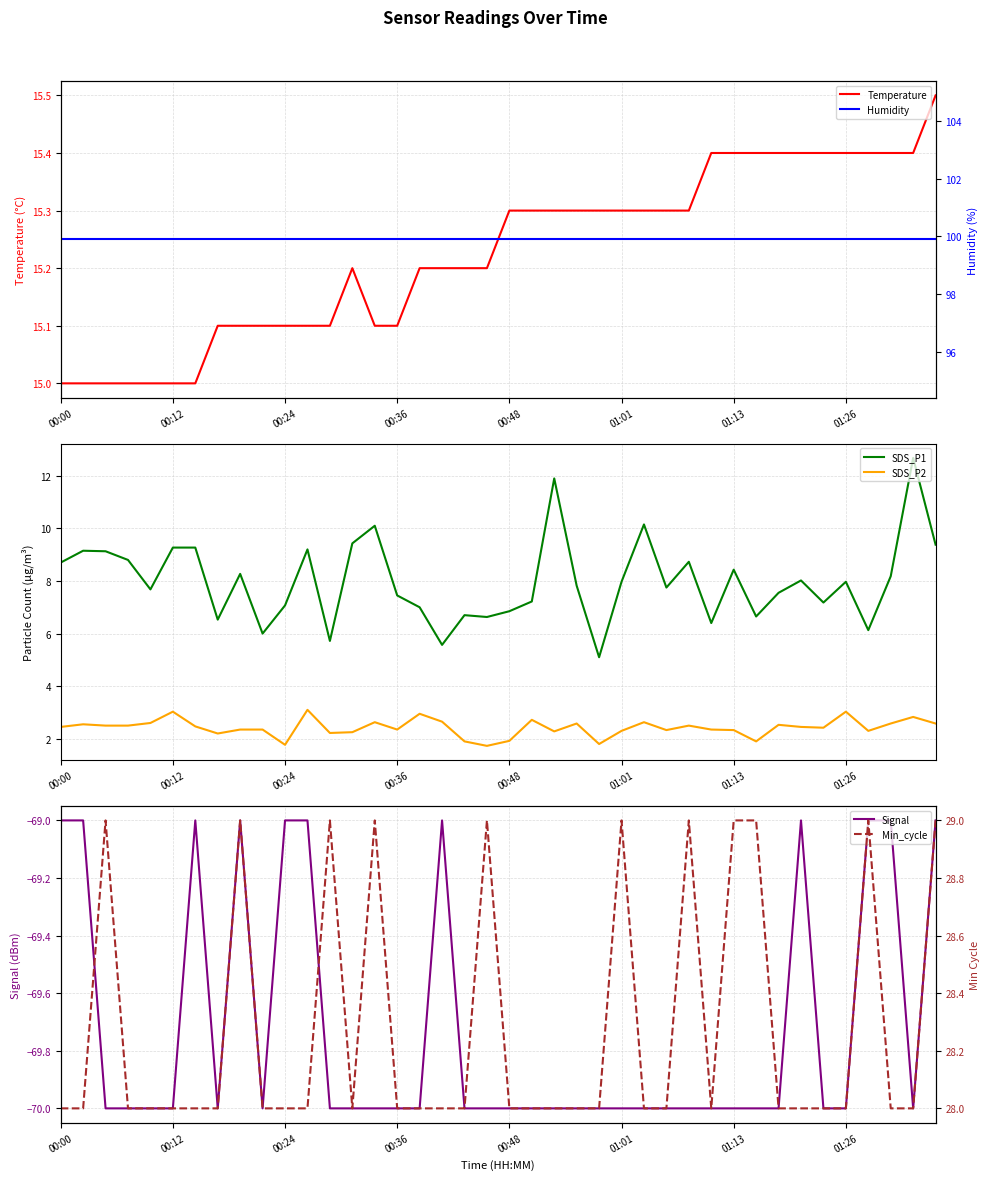

What position from the left is 13?

14